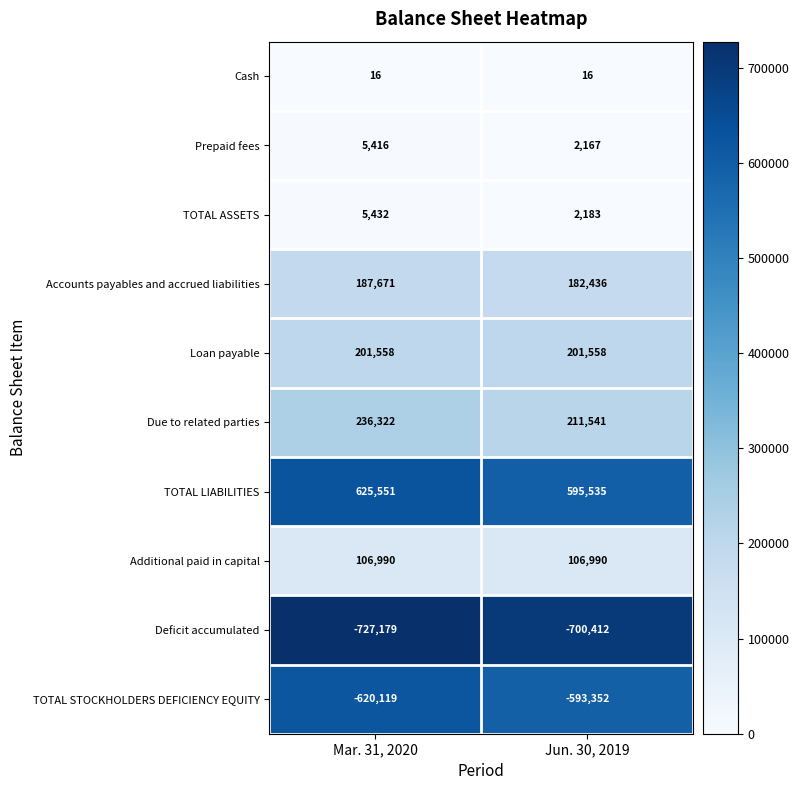

What is the maximum value shown in the chart?

625551